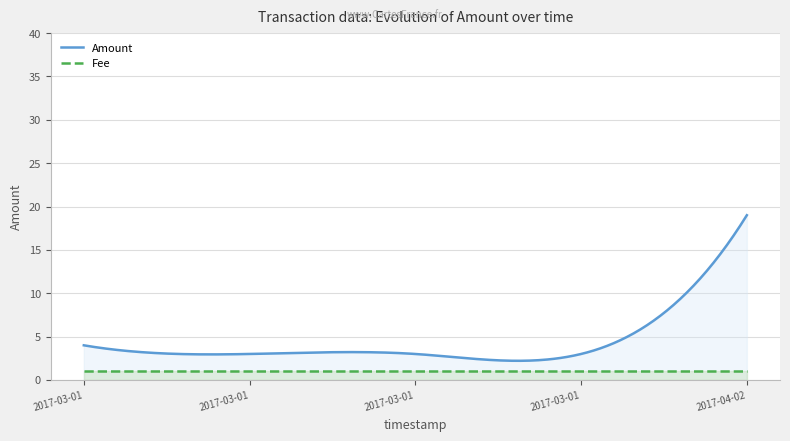

True or false: Fee and Amount intersect in this chart.

False